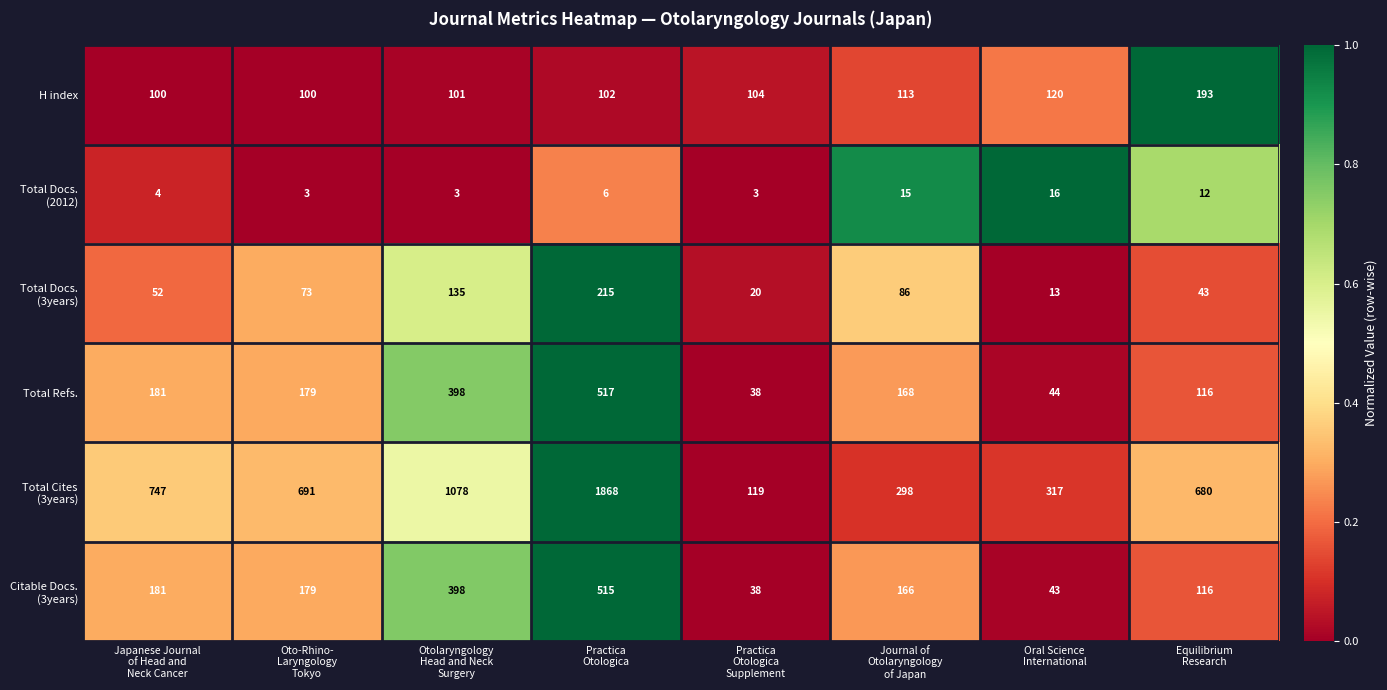

At which category is the sum across all series the highest?

Practica
Otologica